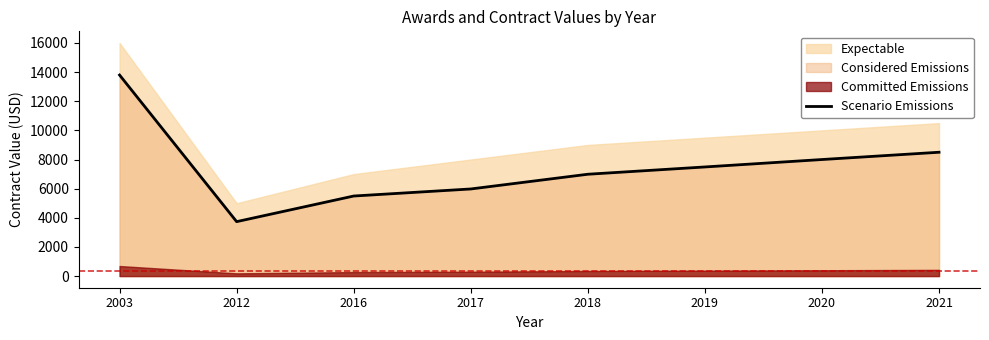

At which label does Scenario Emissions reach its peak?

2003